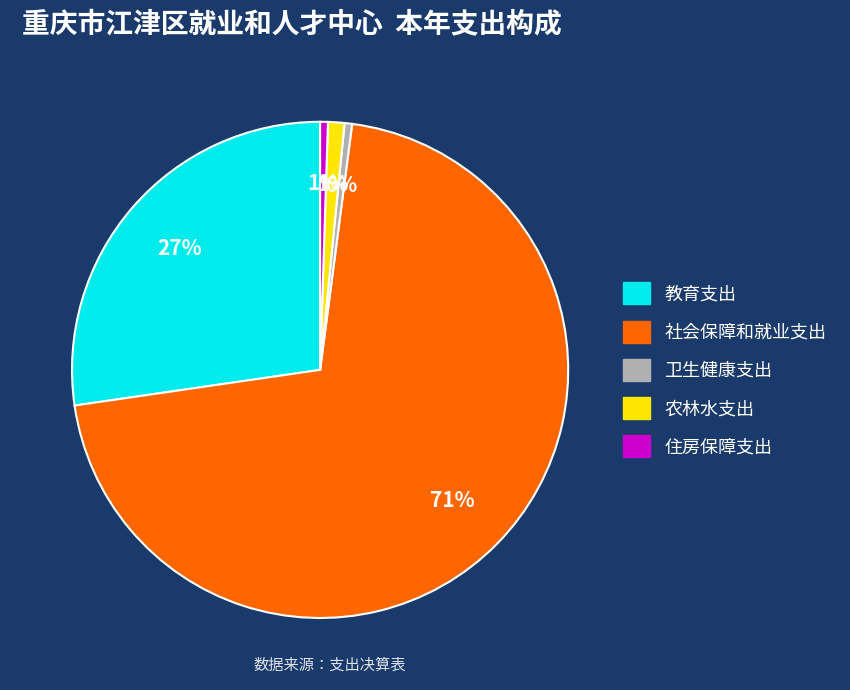

How many slices are in this pie chart?

5